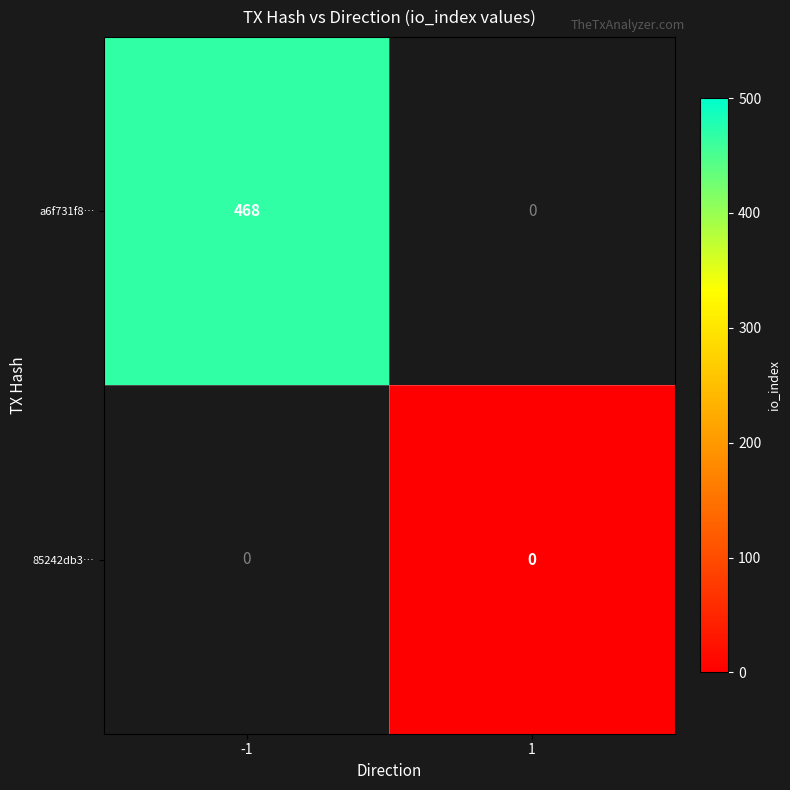

True or false: a6f731f8… has a value of 468 at -1.

True